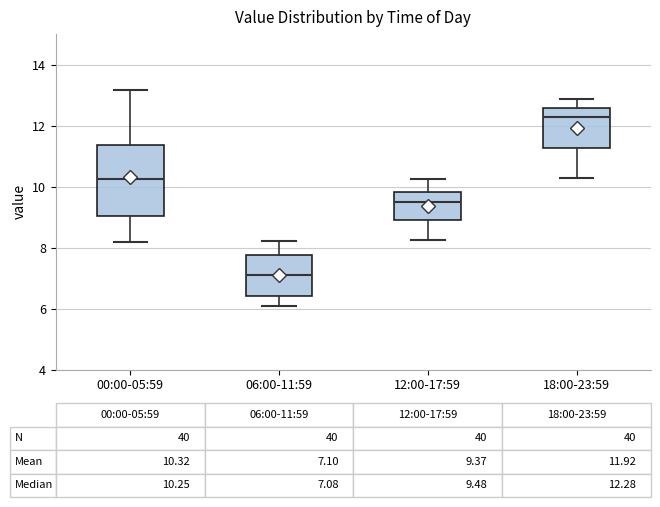

Which box's median line is the highest?

18:00-23:59